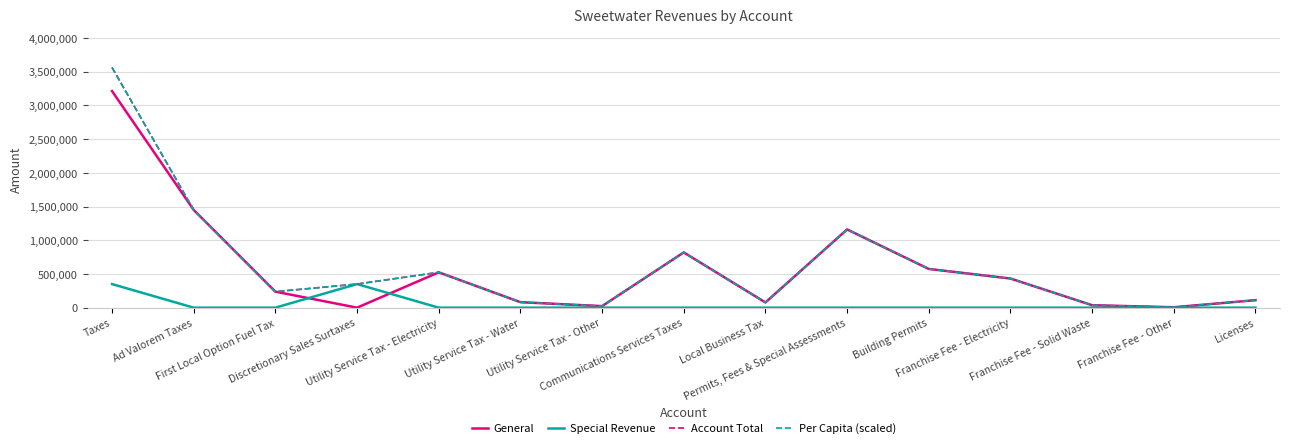

Is it true that General equals 22959.0 at Utility Service Tax - Other?

True